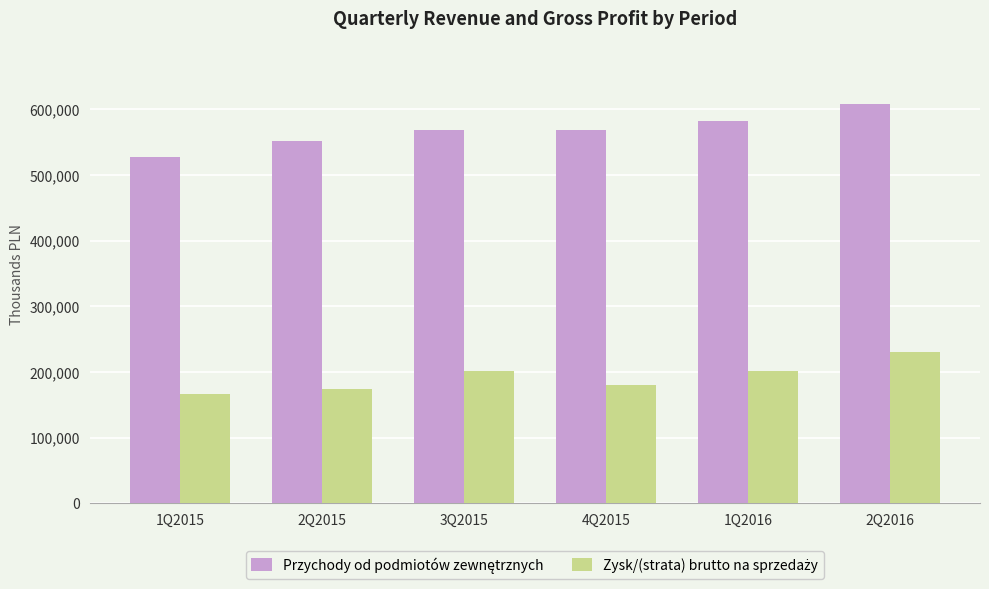

What is the maximum value shown in the chart?

608283